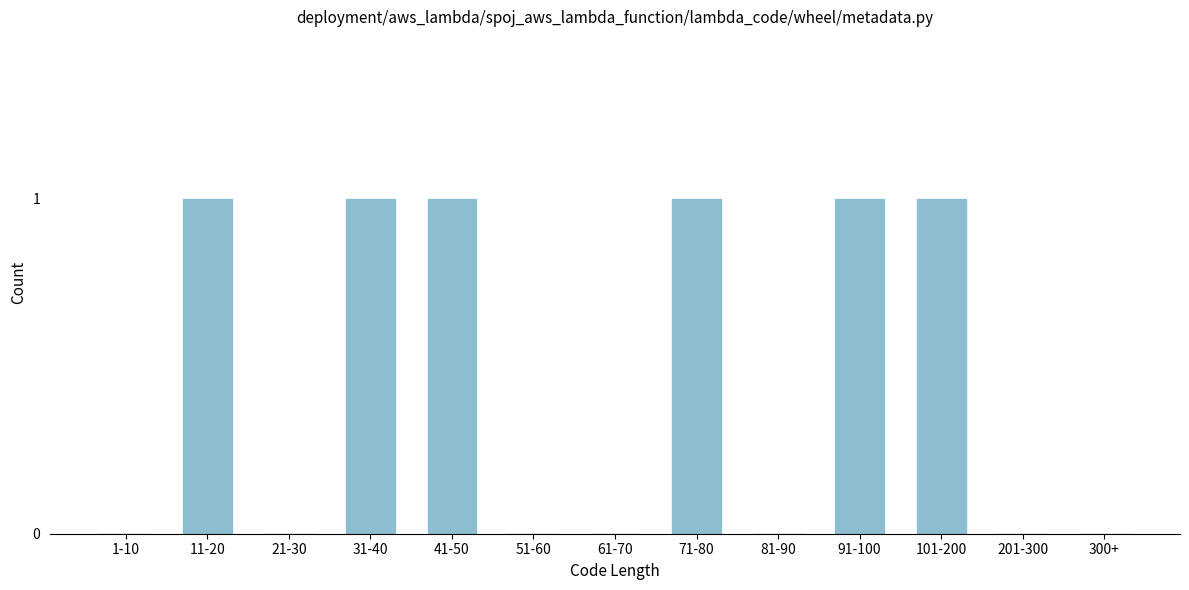

Reading left to right, what are all the values shown in this chart?

1-10=0	11-20=1	21-30=0	31-40=1	41-50=1	51-60=0	61-70=0	71-80=1	81-90=0	91-100=1	101-200=1	201-300=0	300+=0